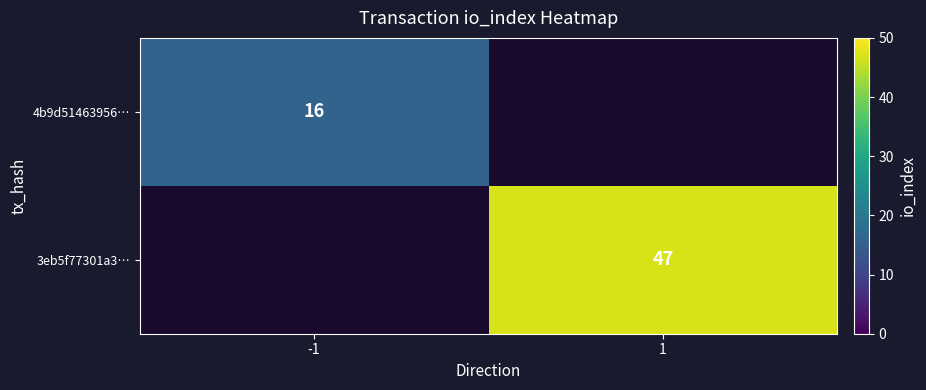

Is it true that 4b9d51463956… equals 16 at -1?

True